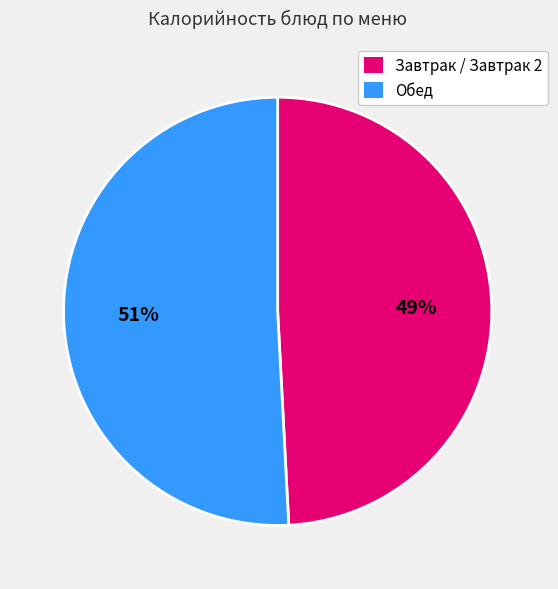

Rank the categories by value from lowest to highest.

Завтрак / Завтрак 2, Обед